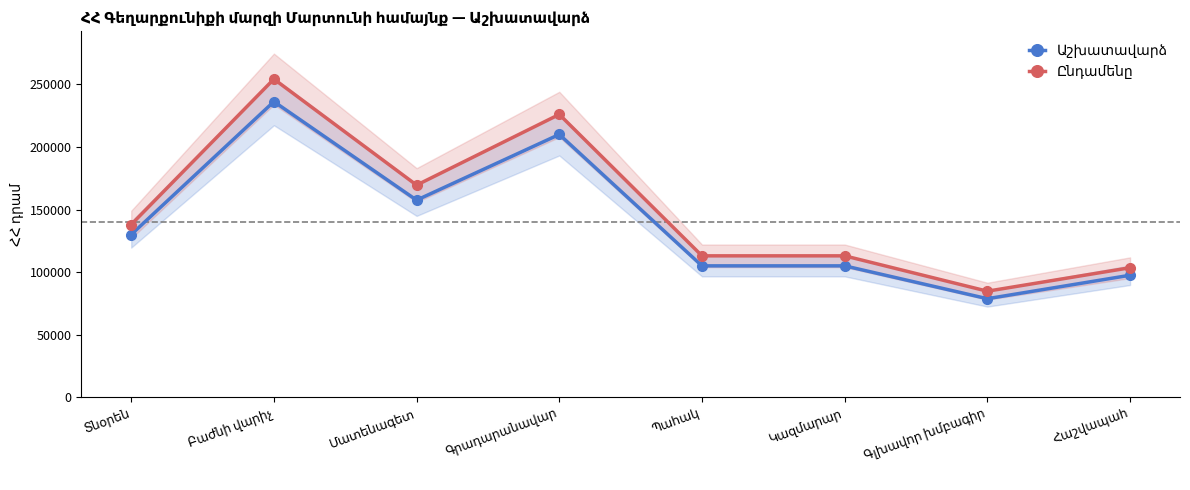

Is this an area chart (filled region under the line)?

No